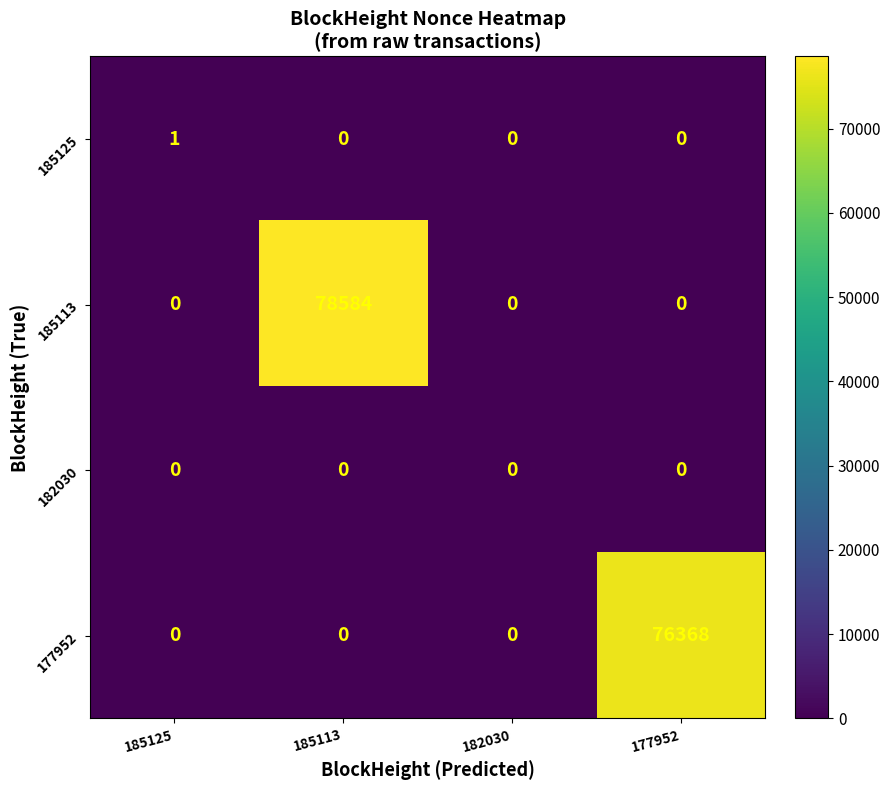

Which series has the largest total across all categories?

185113